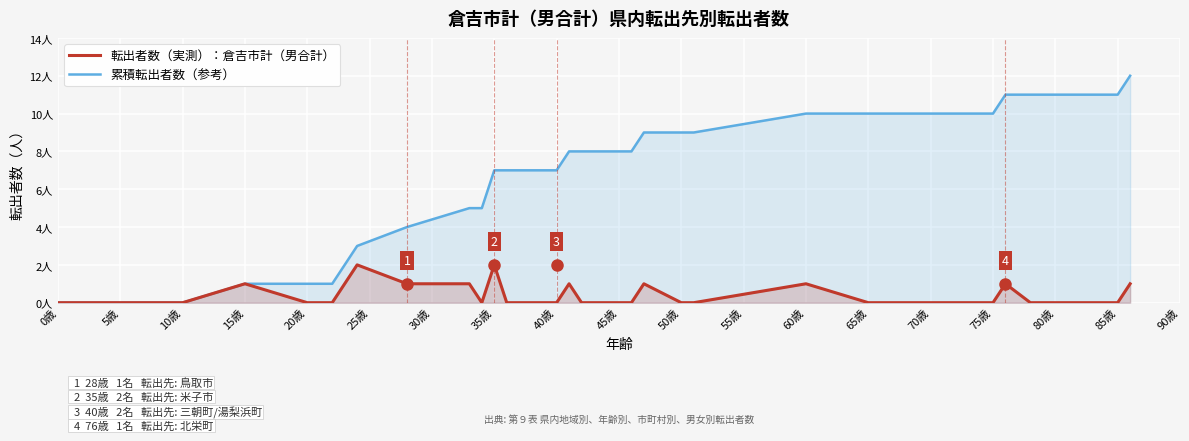

Which series has the largest total across all categories?

累積転出者数（参考）